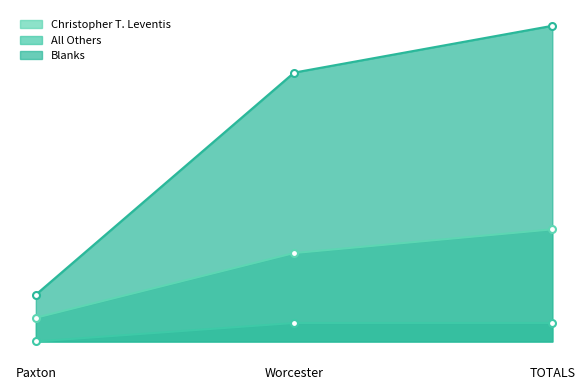

What is the value of the Christopher T. Leventis point at the 2nd from the left?

440